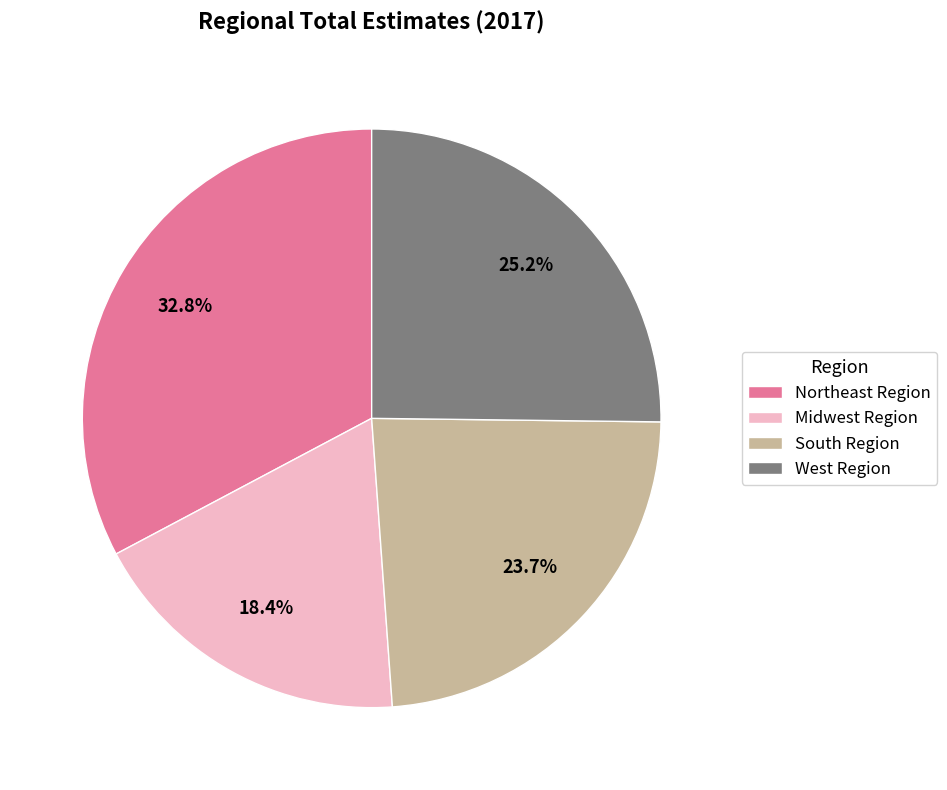

Count the number of slices in the pie.

4